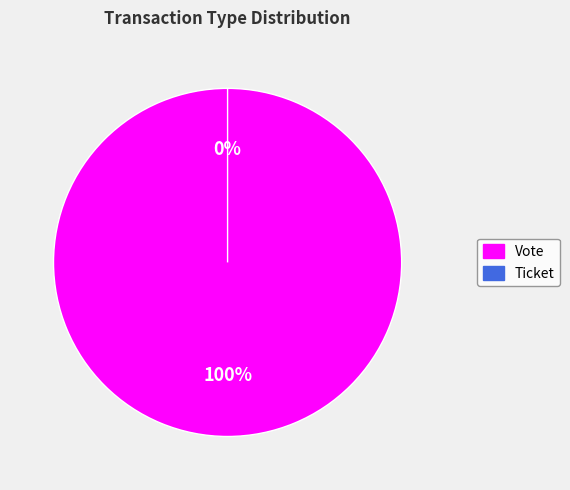

Count the number of slices in the pie.

2